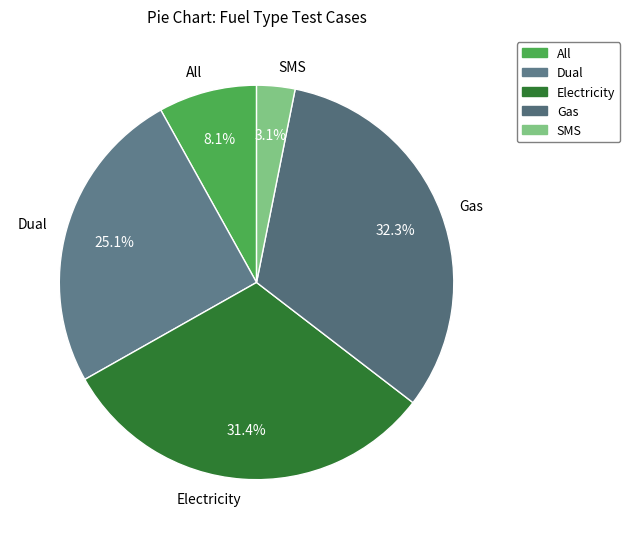

Does SMS account for over 50% of the chart?

No